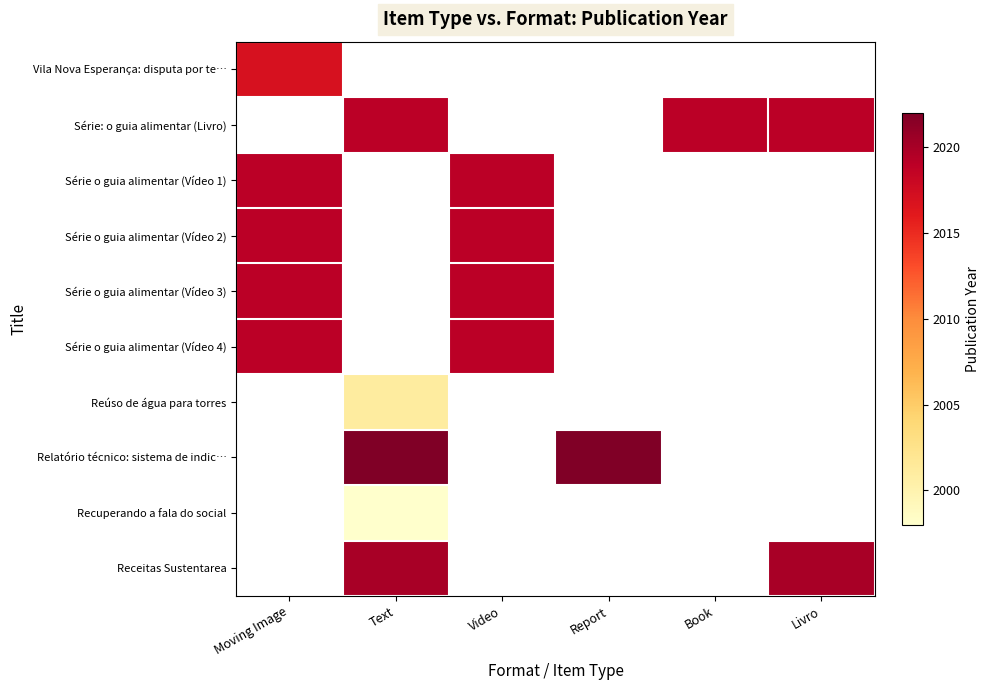

The value of Relatório técnico: sistema de indic… at Report is 1.5. True or false?

False